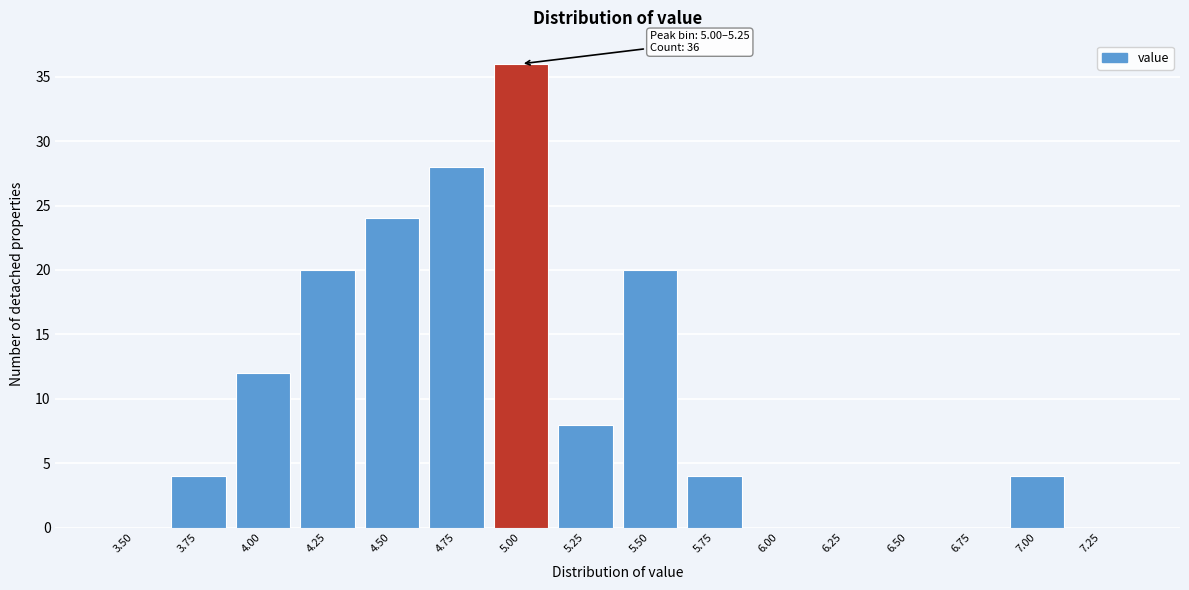

Reading left to right, list all the values displayed in this chart.

3.50=0	3.75=4	4.00=12	4.25=20	4.50=24	4.75=28	5.00=36	5.25=8	5.50=20	5.75=4	6.00=0	6.25=0	6.50=0	6.75=0	7.00=4	7.25=0